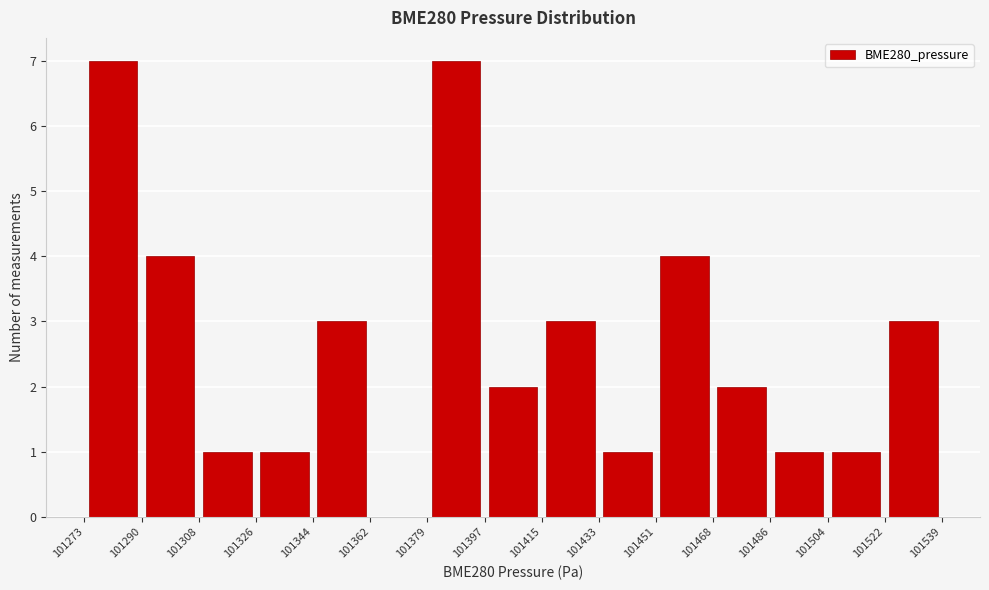

Reading left to right, transcribe this chart: for each bar, give the range it covers on the x-axis and its height. The values are not printed on the chart, so give them approximately, as read against the axis.

101273 to 101290: 7
101290 to 101308: 4
101308 to 101326: 1
101326 to 101344: 1
101344 to 101362: 3
101362 to 101379: 0
101379 to 101397: 7
101397 to 101415: 2
101415 to 101433: 3
101433 to 101451: 1
101451 to 101468: 4
101468 to 101486: 2
101486 to 101504: 1
101504 to 101522: 1
101522 to 101539: 3